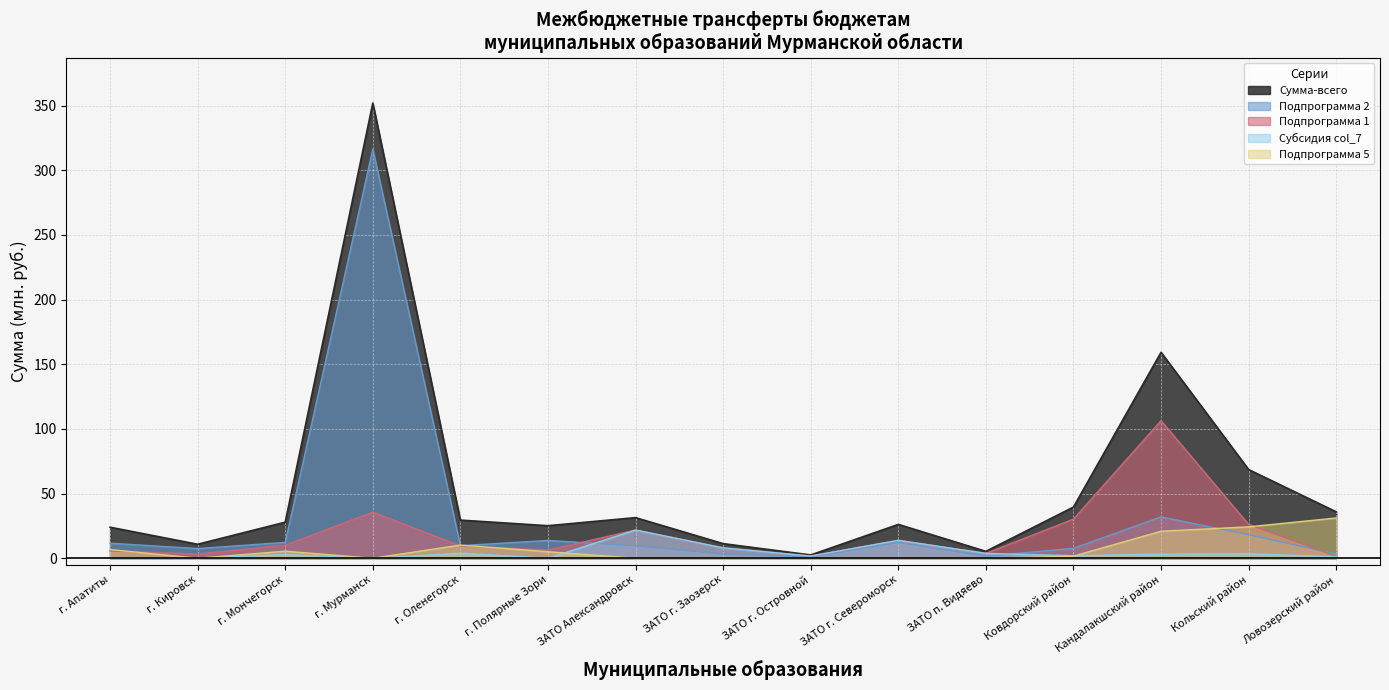

Count the number of categories in the chart.

15